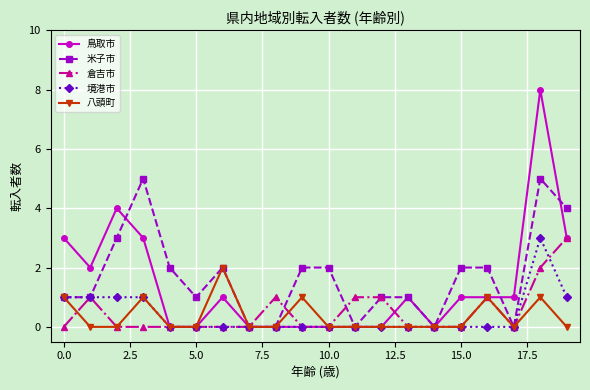

What is the value of the 米子市 point at the 19th from the left?

5